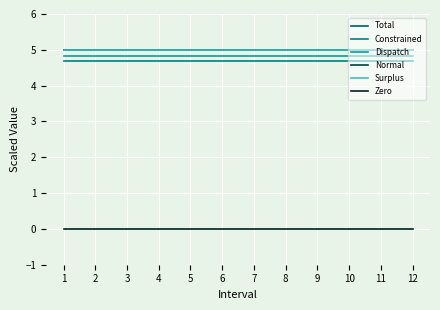

What is the maximum value shown in the chart?

5.0